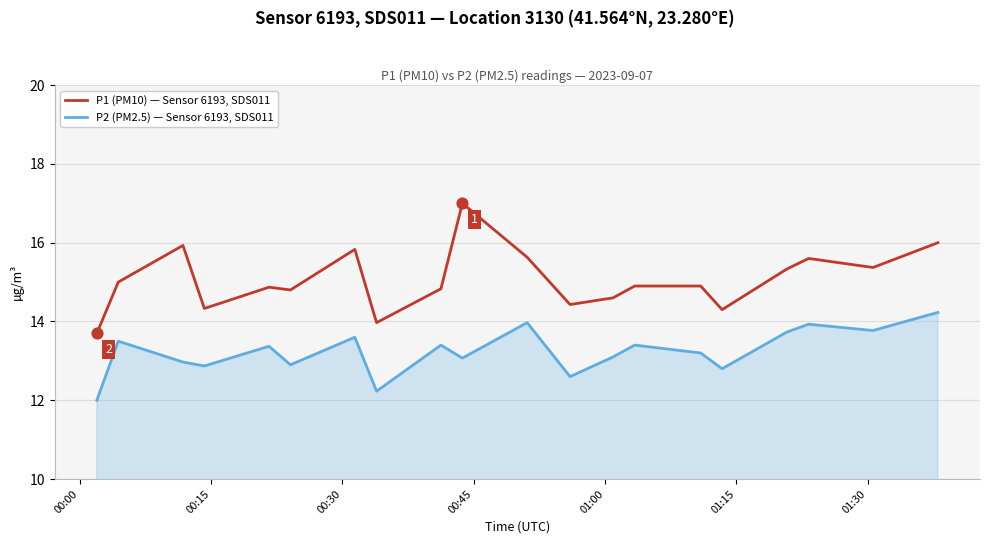

What is the greatest value displayed?

17.0